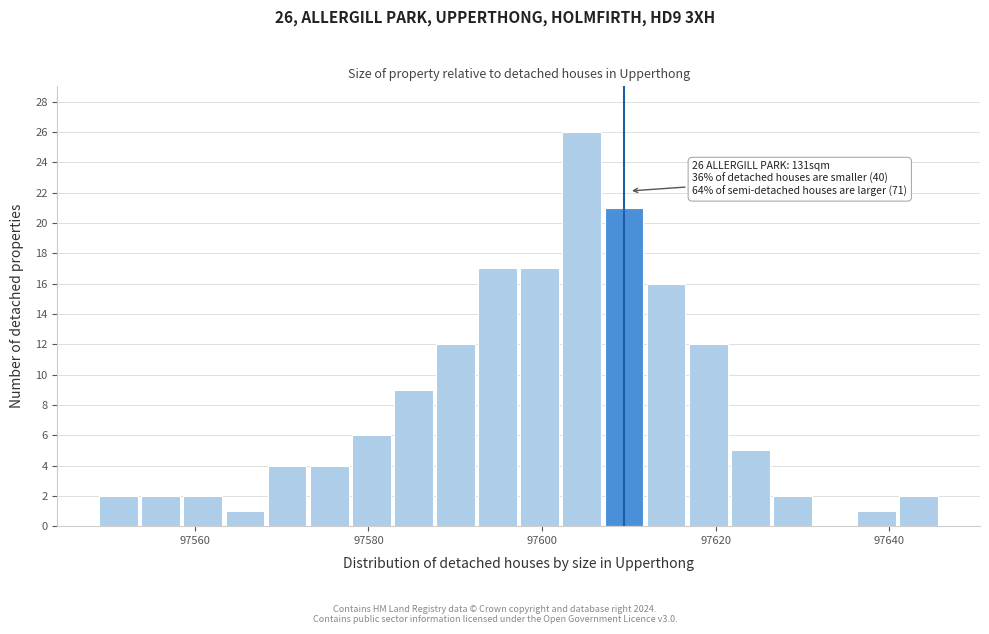

Read against the x-axis, roughly where is the centre of the tallest bar?

97604